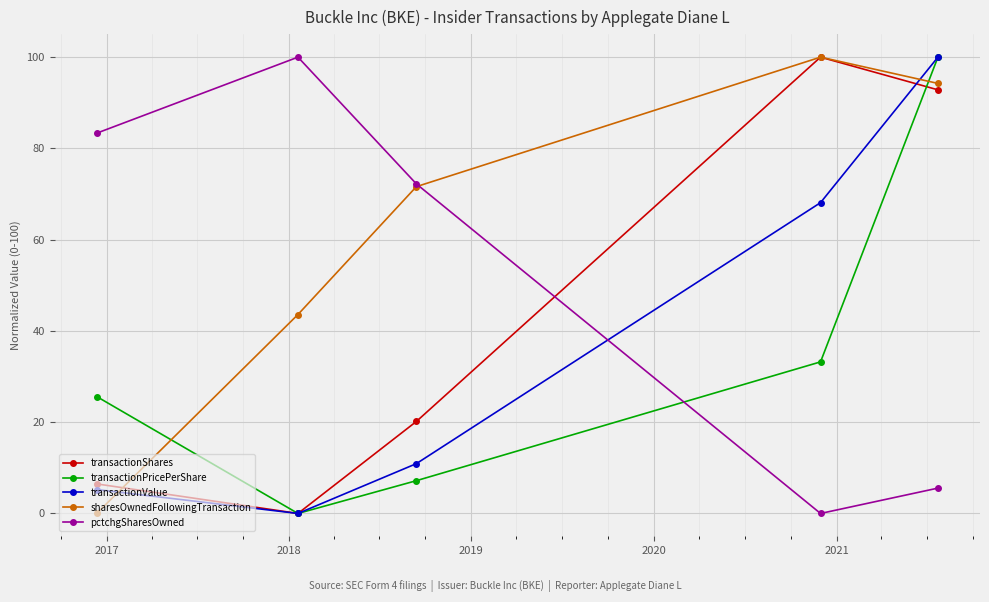

How many intersections are there between pctchgSharesOwned and transactionShares?

1